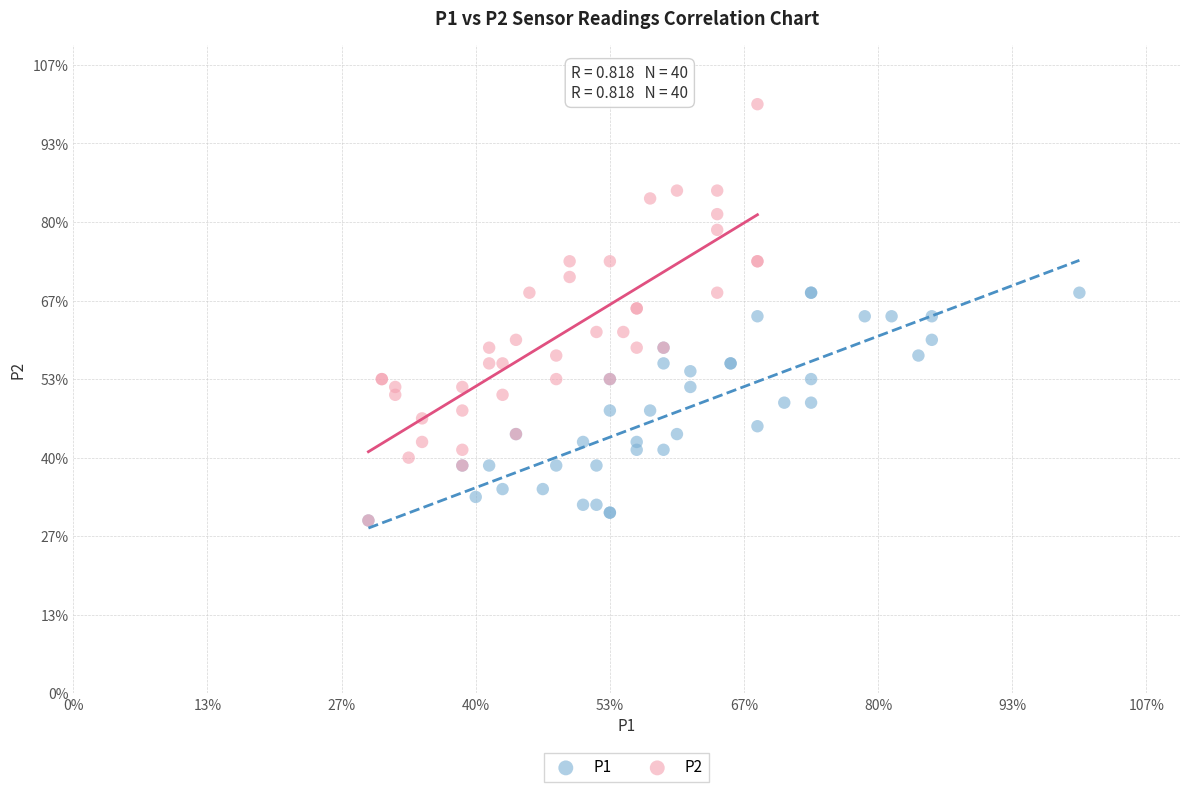

Which series has the widest spread of Y values?

P2